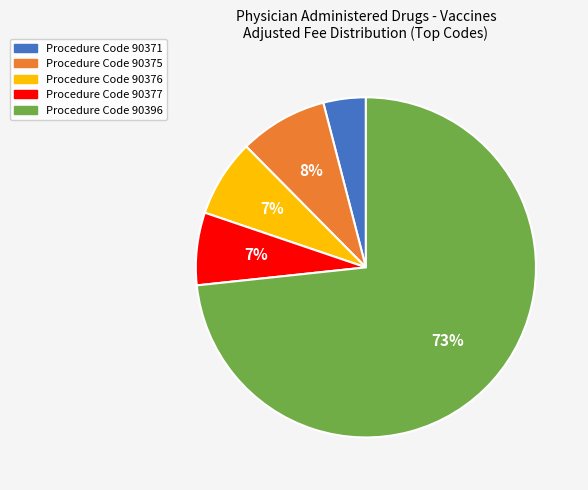

Is there a majority slice in this chart?

Yes